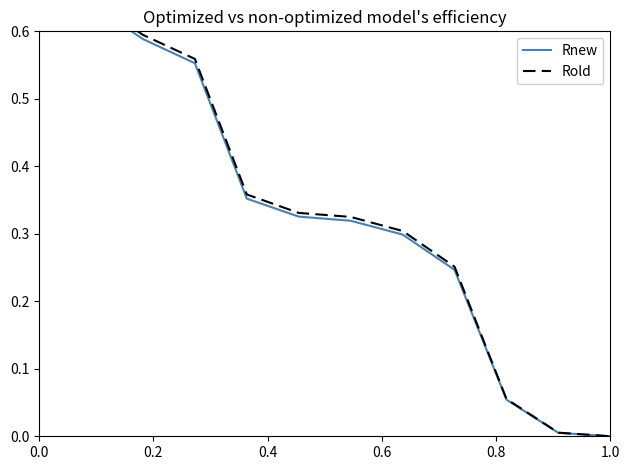

True or false: Rold has a value of 0.6 at 0.0.

False